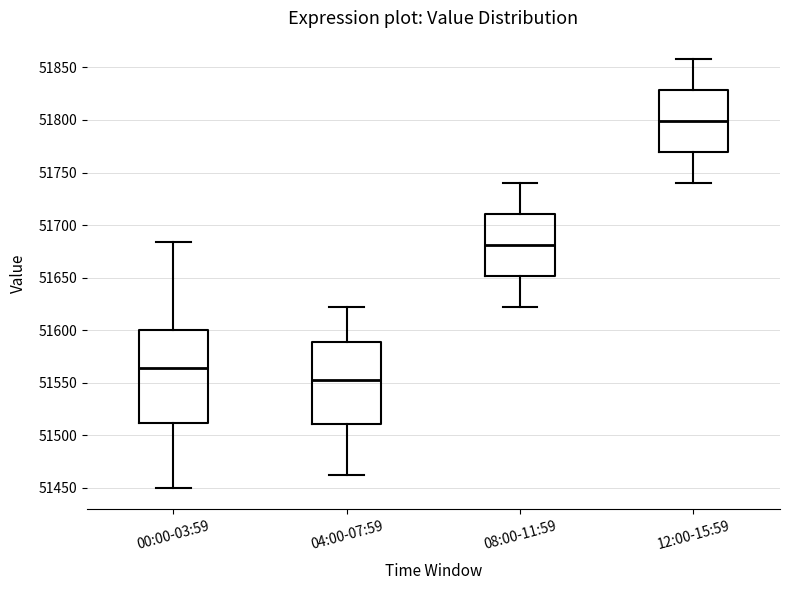

Where is the upper edge of the box for 00:00-03:59 on the y-axis? The values are not printed on the chart, so give them approximately, as read against the axis.

51600